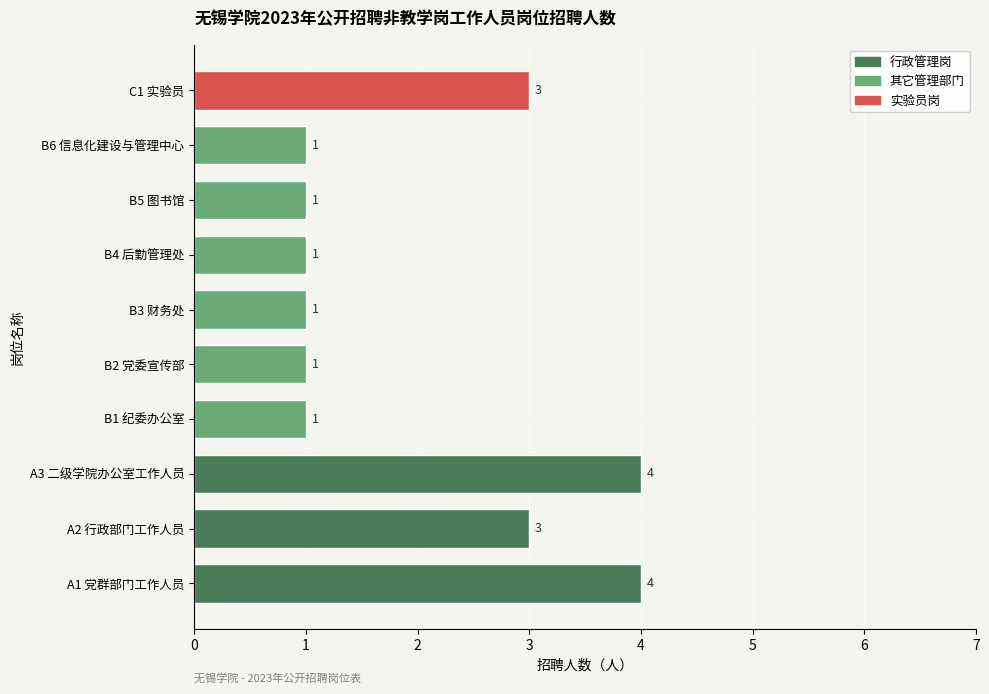

Between A2 行政部门工作人员 and B4 后勤管理处, which is larger?

A2 行政部门工作人员